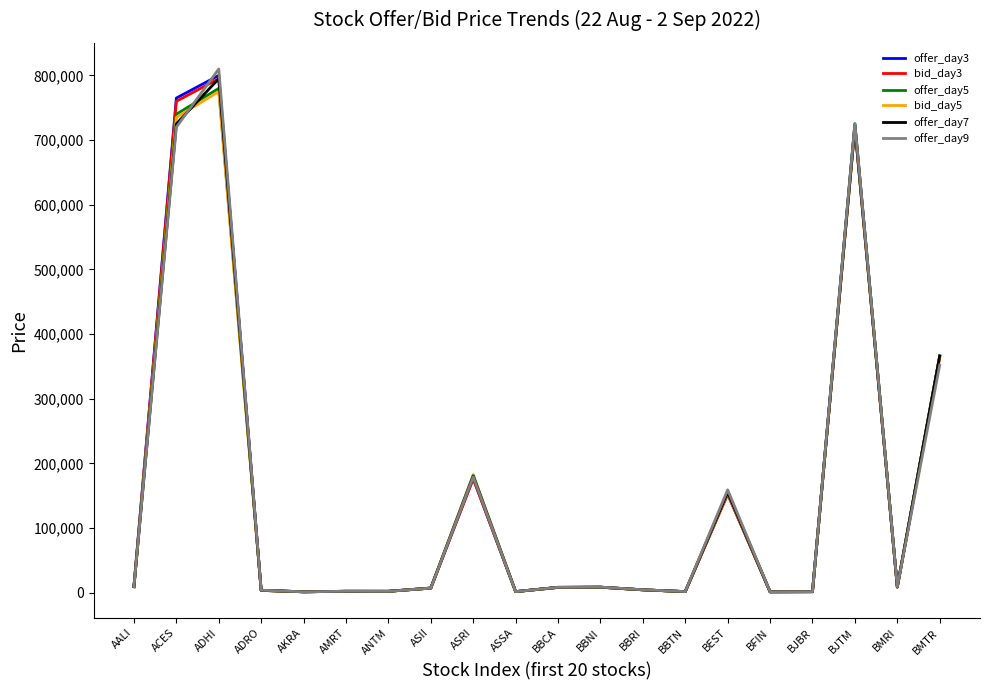

The bid_day5 series shows 720000 at BJTM. True or false?

True